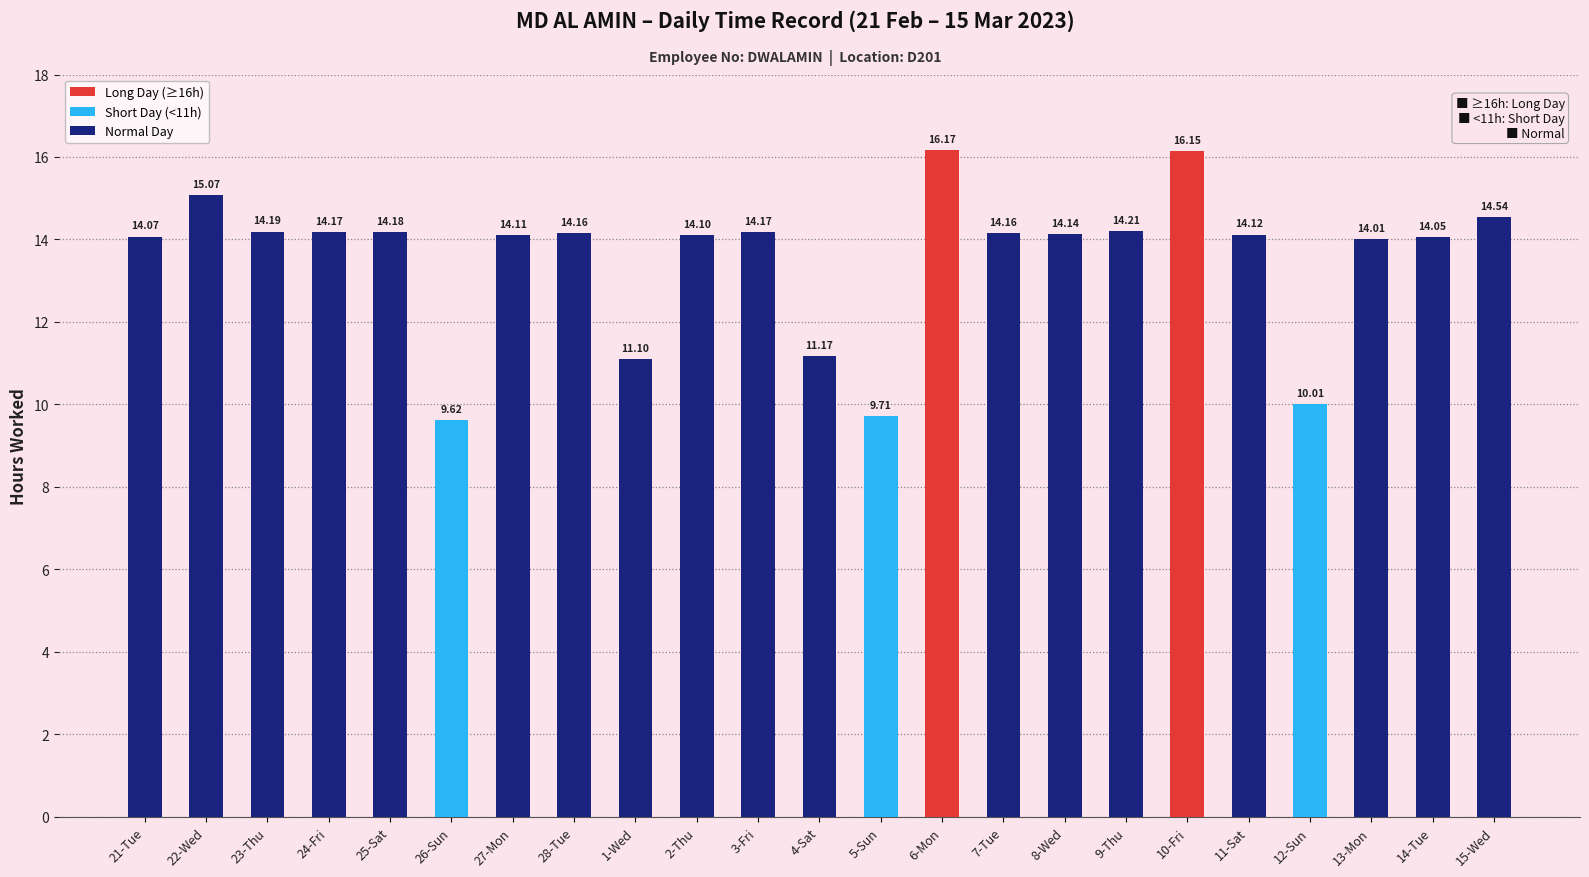

Does the chart contain any negative values?

No